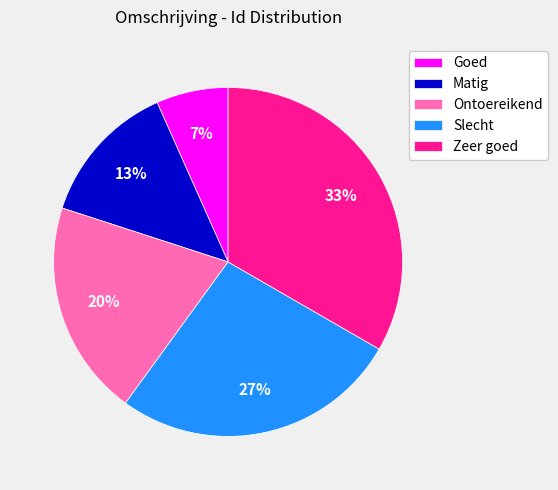

Which category has the biggest portion of the pie?

Zeer goed